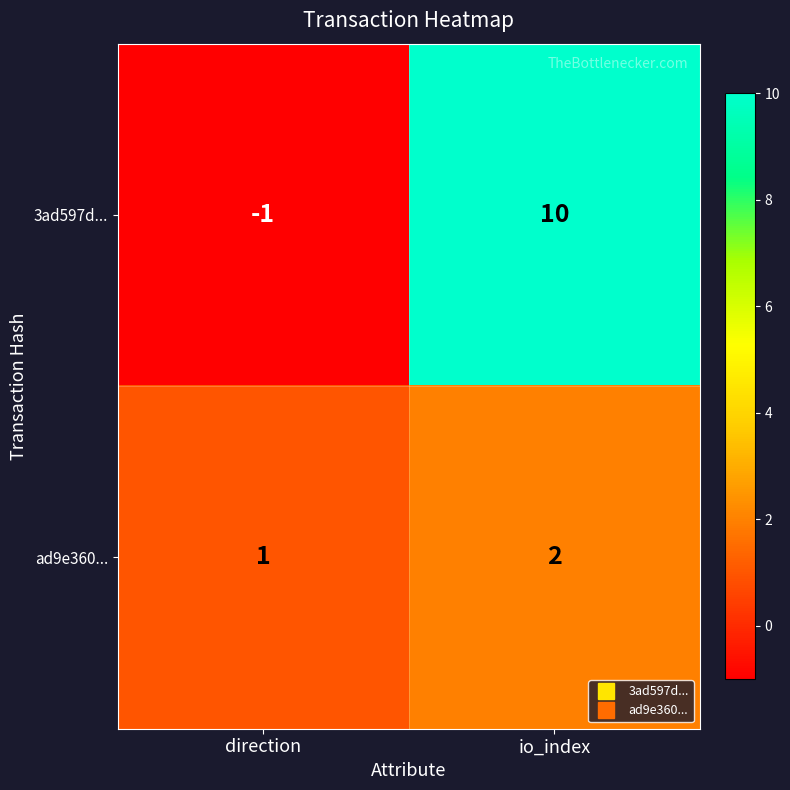

What is the difference between the highest and lowest values at io_index?

8